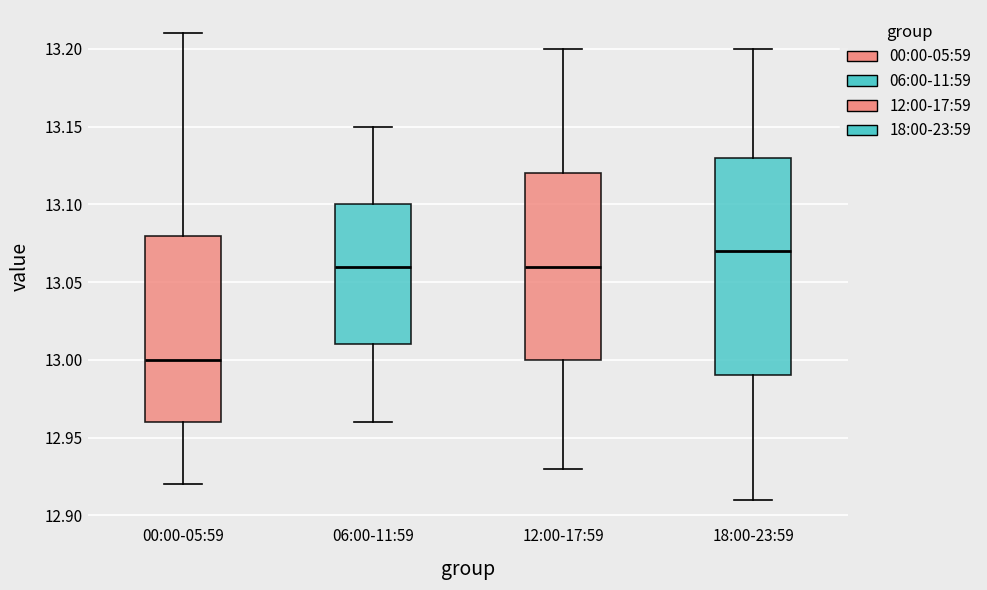

Reading left to right, transcribe this box plot: for each box, give where its median line is, the range the box spans, and where its two whiskers end, as read against the y-axis. The values are not printed on the chart, so give them approximately, as read against the axis.

00:00-05:59: median 13.00, box 12.96 to 13.08, whiskers 12.92 to 13.21
06:00-11:59: median 13.06, box 13.01 to 13.10, whiskers 12.96 to 13.15
12:00-17:59: median 13.06, box 13.00 to 13.12, whiskers 12.93 to 13.20
18:00-23:59: median 13.07, box 12.99 to 13.13, whiskers 12.91 to 13.20